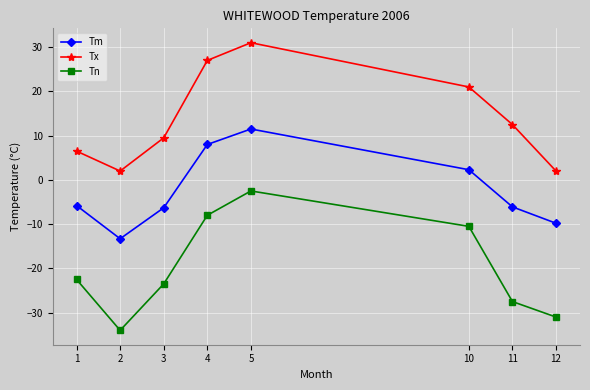

What is the sum of the Tn values at 10 and 5?

-13.0